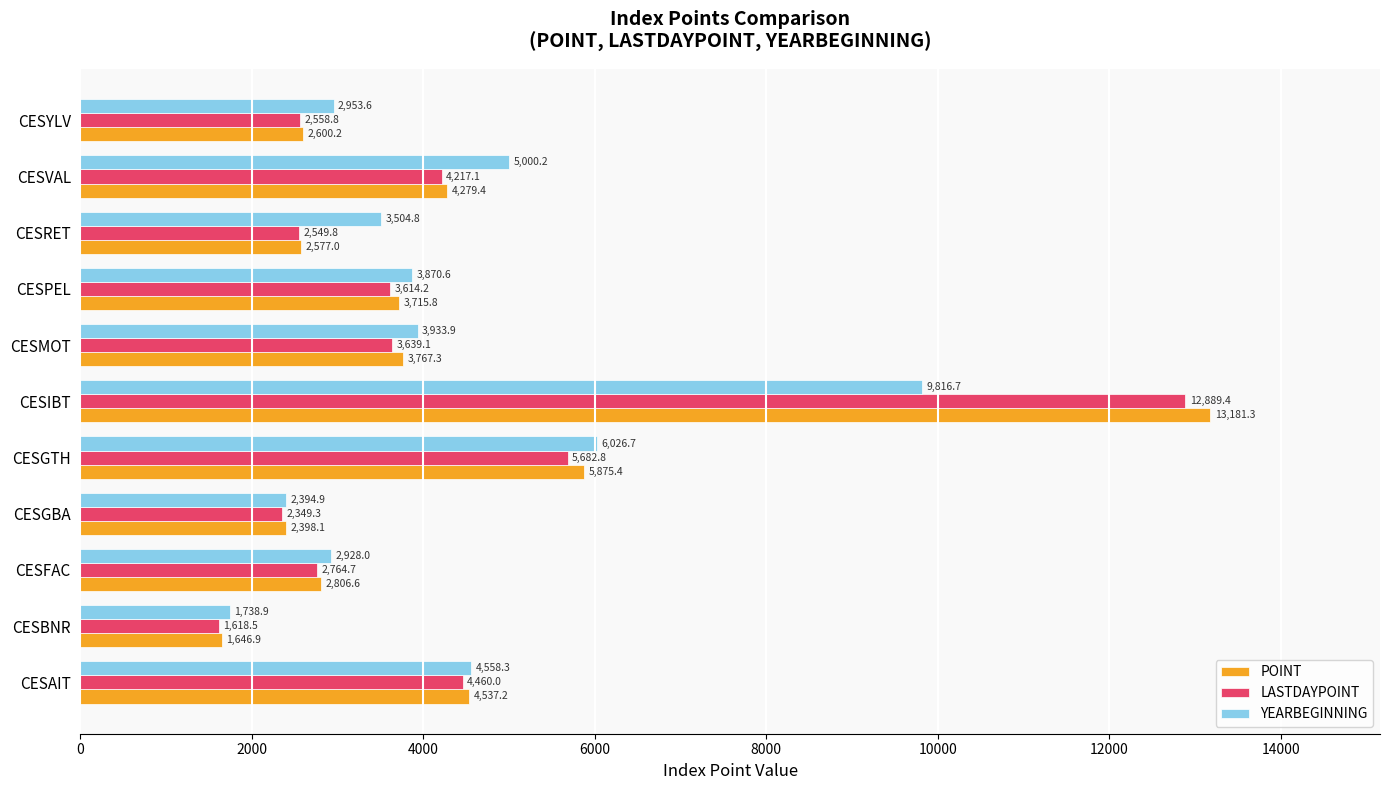

What is the sum of the LASTDAYPOINT values at CESIBT and CESRET?

15439.2